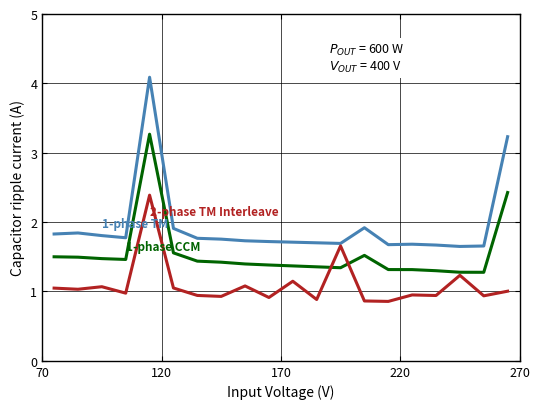

What is the greatest value displayed?

4.1